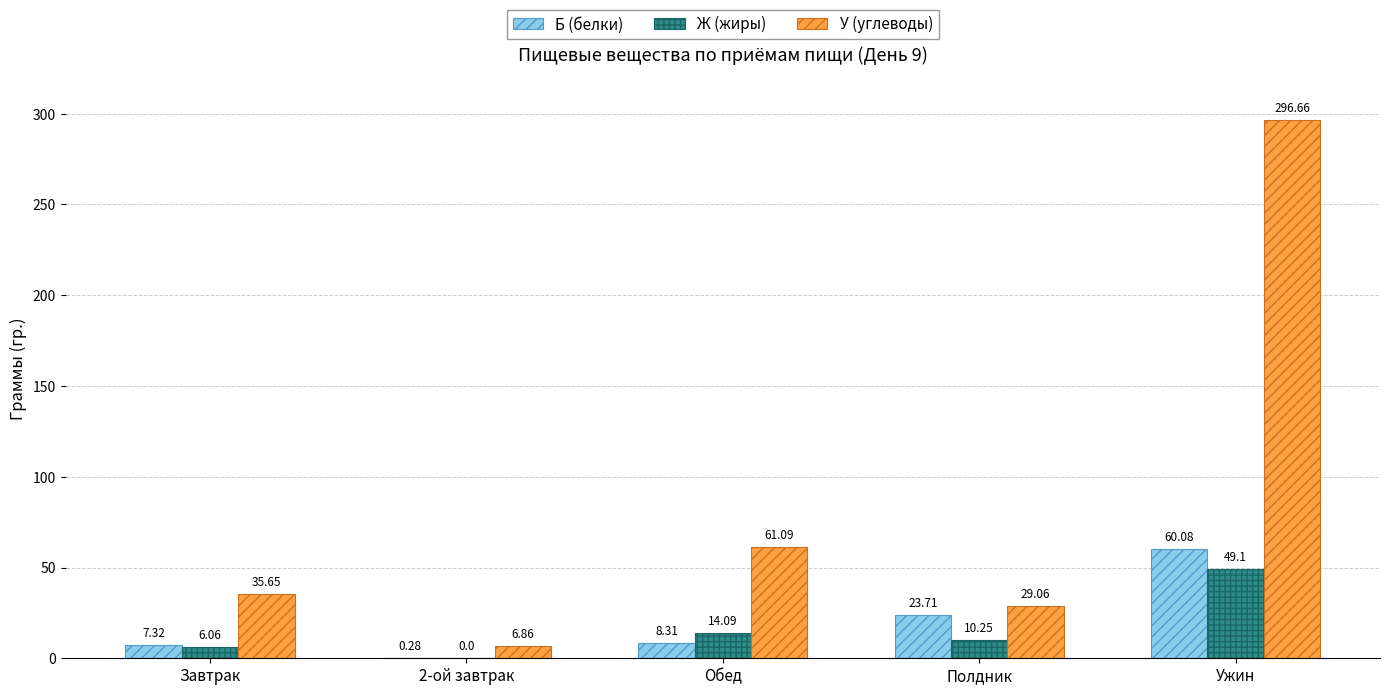

Are the bars horizontal?

No